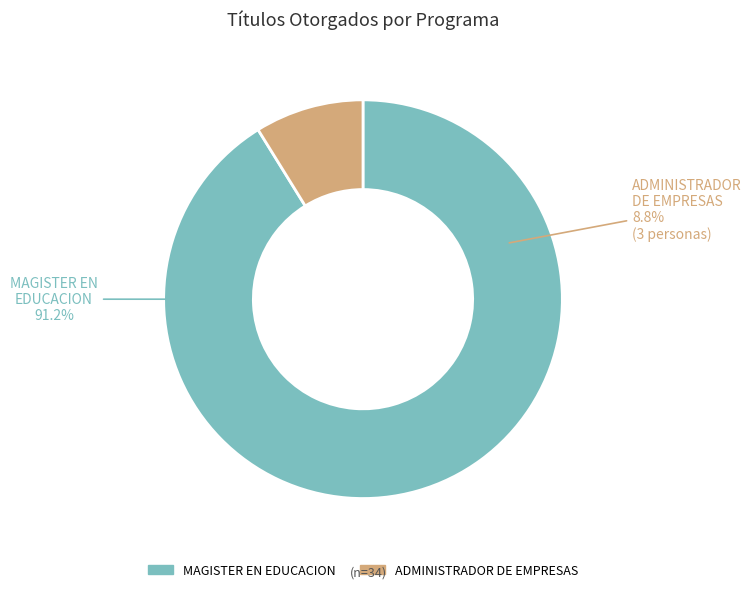

Rank the categories by value from lowest to highest.

ADMINISTRADOR DE EMPRESAS, MAGISTER EN EDUCACION